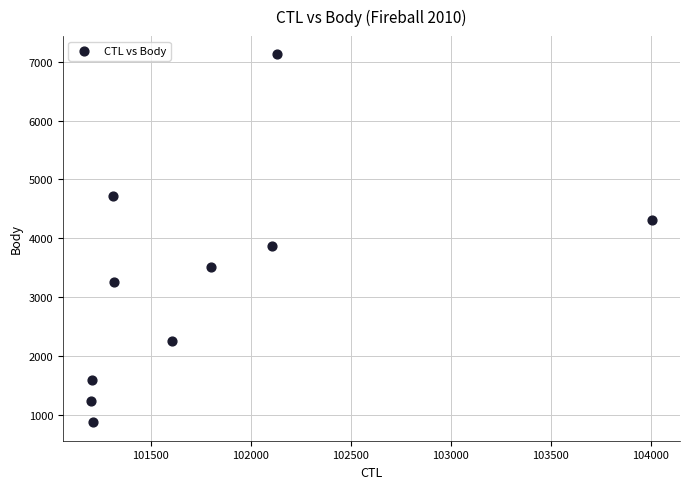

What Y value in the scatter plot is closest to 3999?

3865